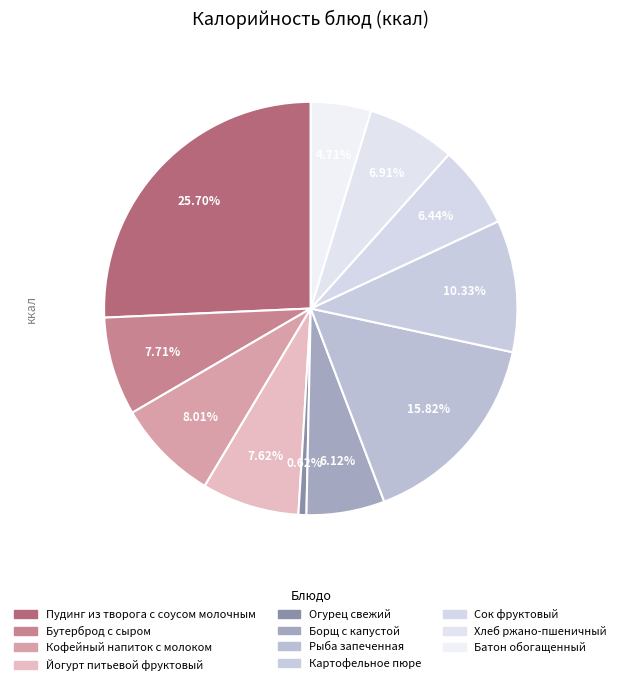

Is it true that Бутерброд с сыром is 15% of the pie?

False